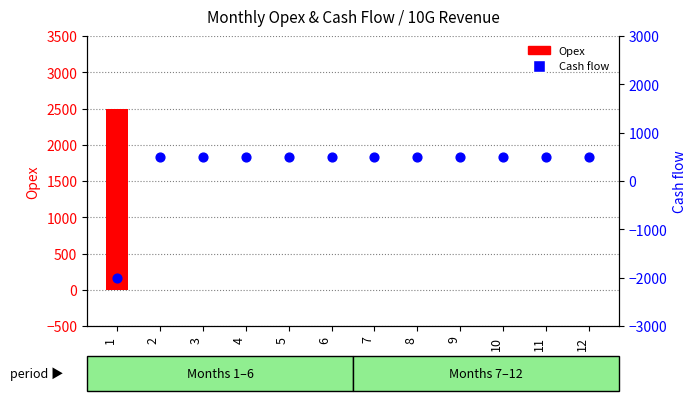

What is the total value across all series at 8?

500